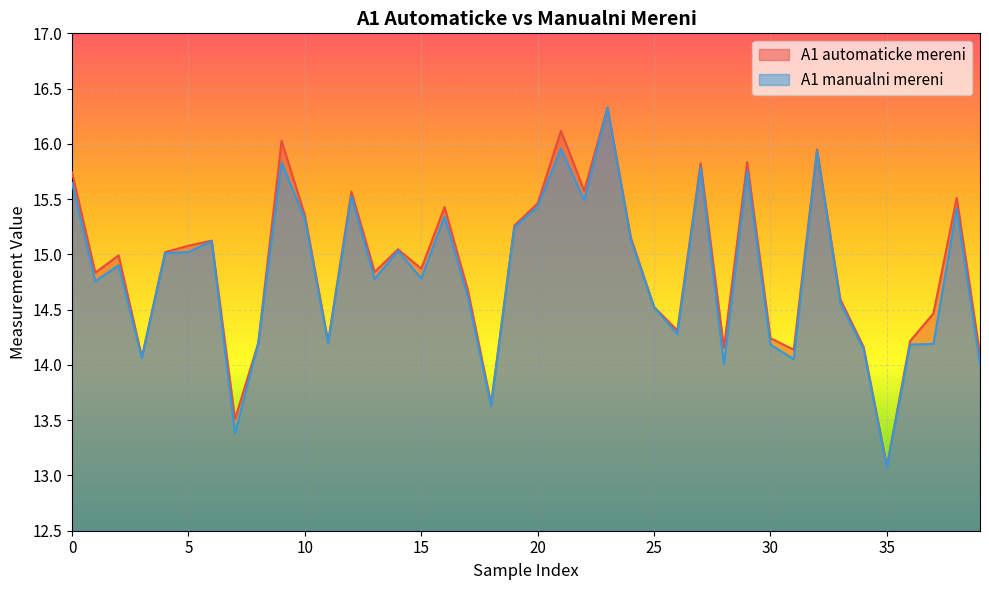

What is the minimum value shown in the chart?

13.1